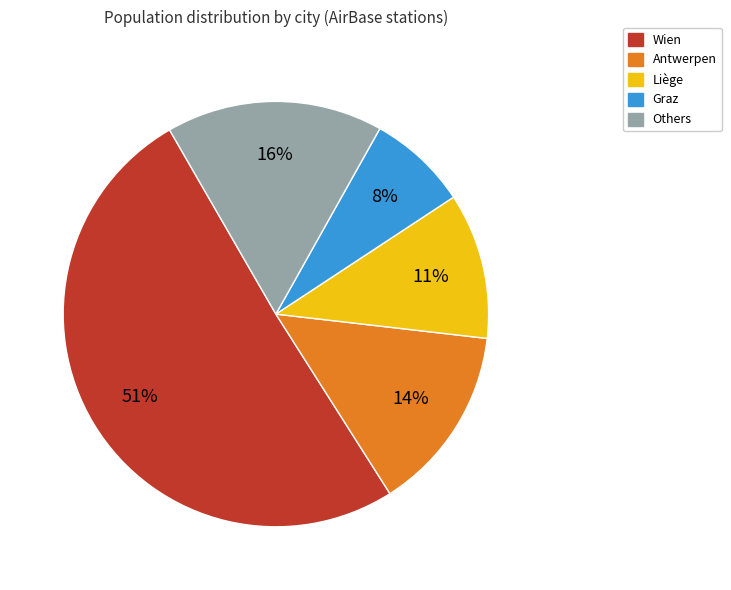

To the nearest percent, what is the difference between the largest and smallest slice percentages?

43%